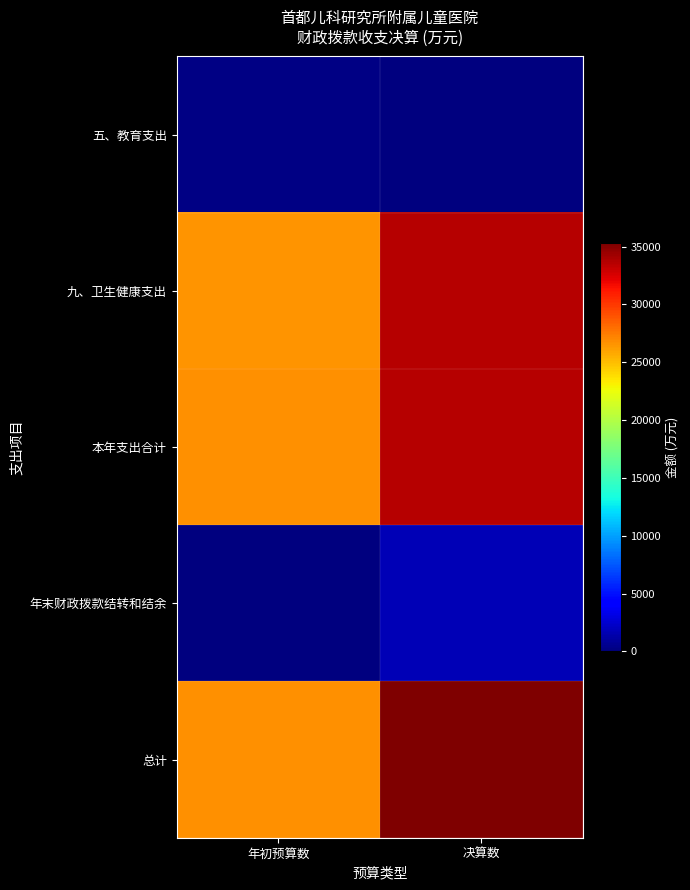

At which category is the sum across all series the highest?

决算数